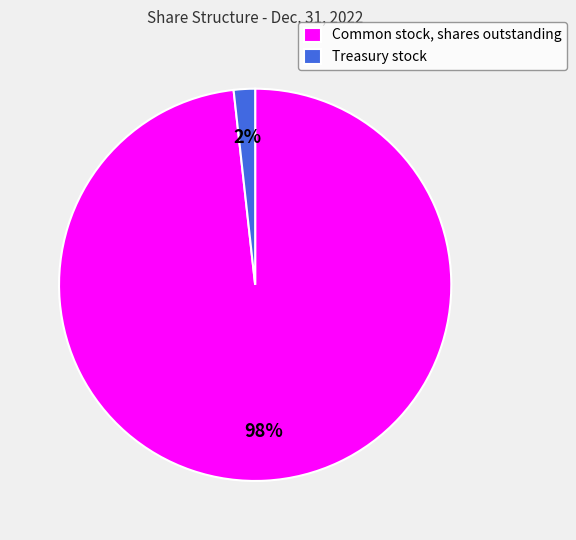

How many segments does this pie chart have?

2